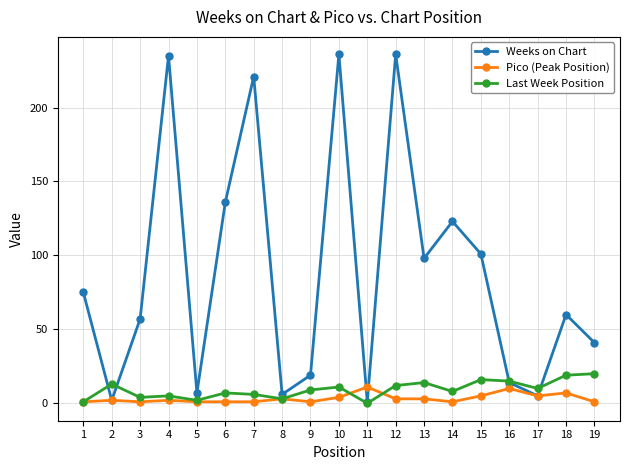

What is the maximum value for Weeks on Chart?

236